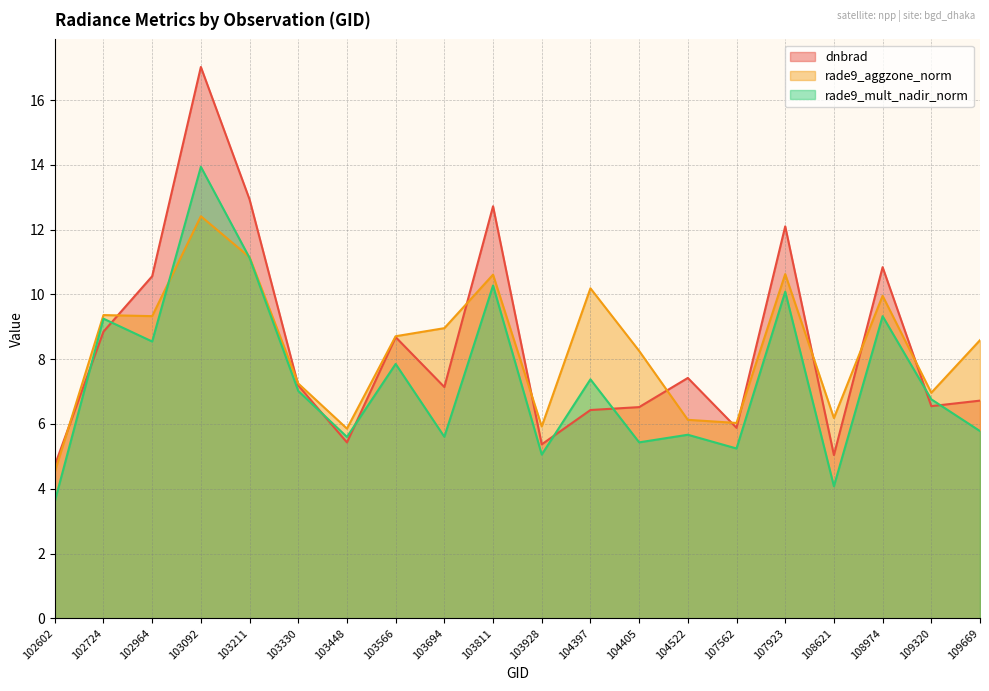

What is the difference between the second highest and minimum values in the rade9_mult_nadir_norm series?

7.5